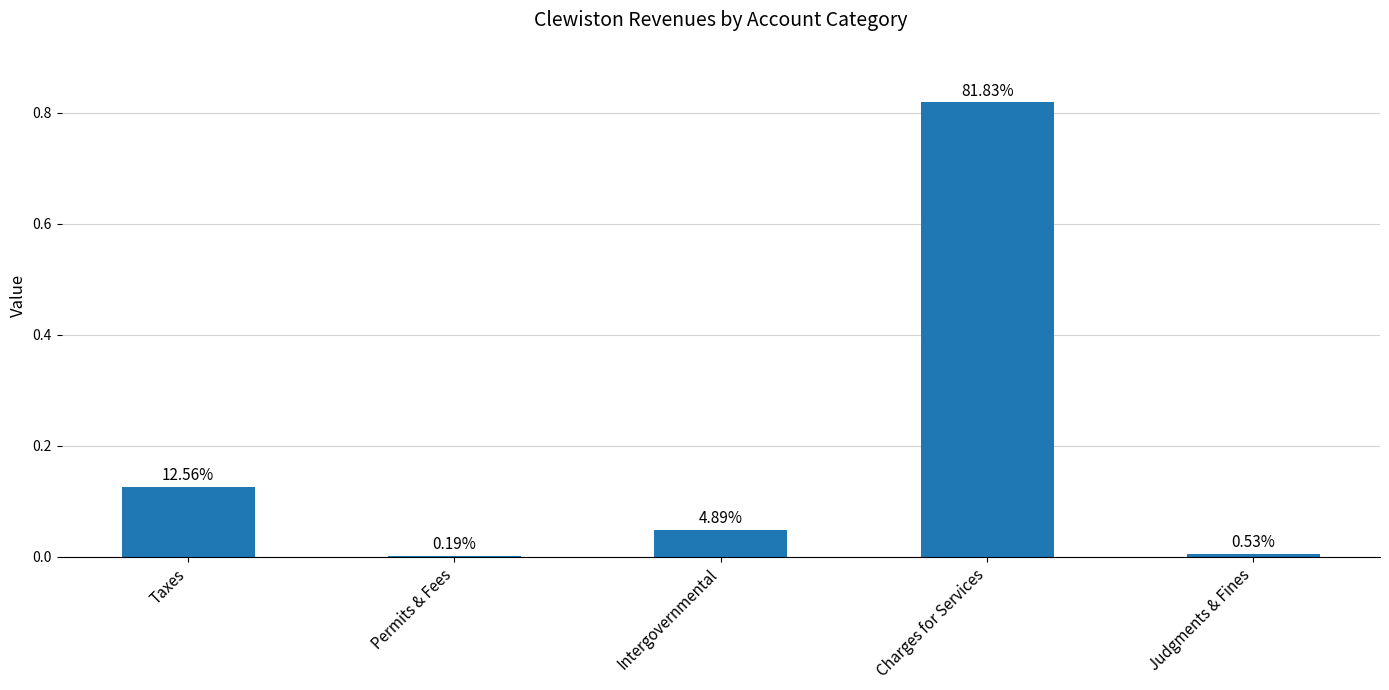

Reading right to left, what are all the values shown in this chart?

0.0	0.8	0.0	0.0	0.1